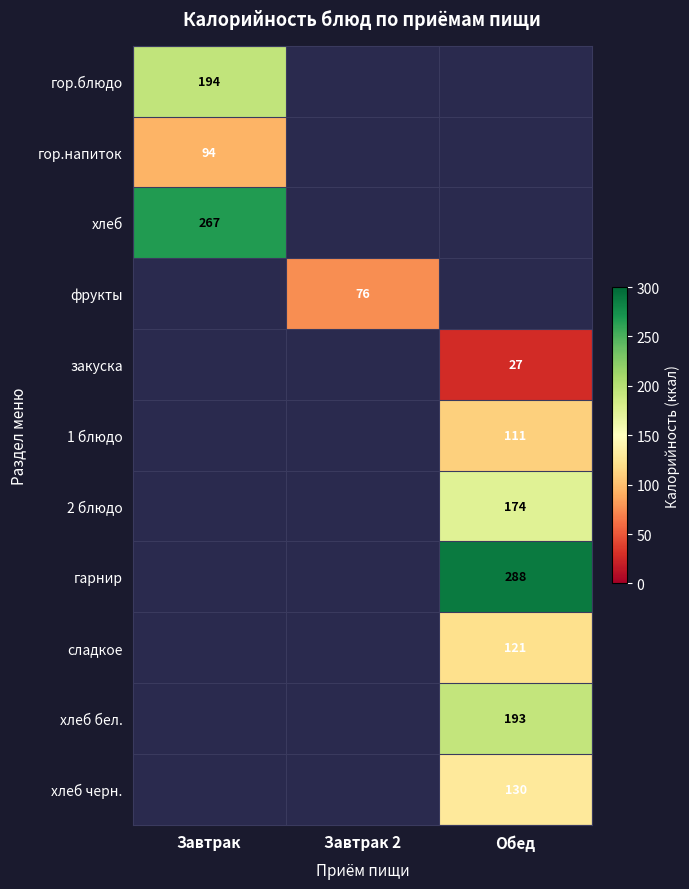

Which label corresponds to the largest value in the chart?

Обед